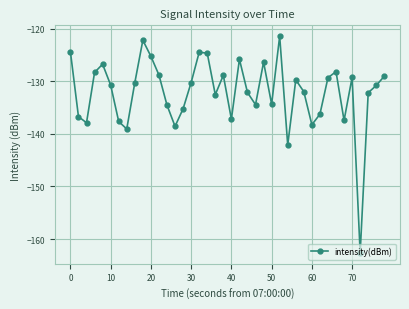

How many values exceed -130?

17